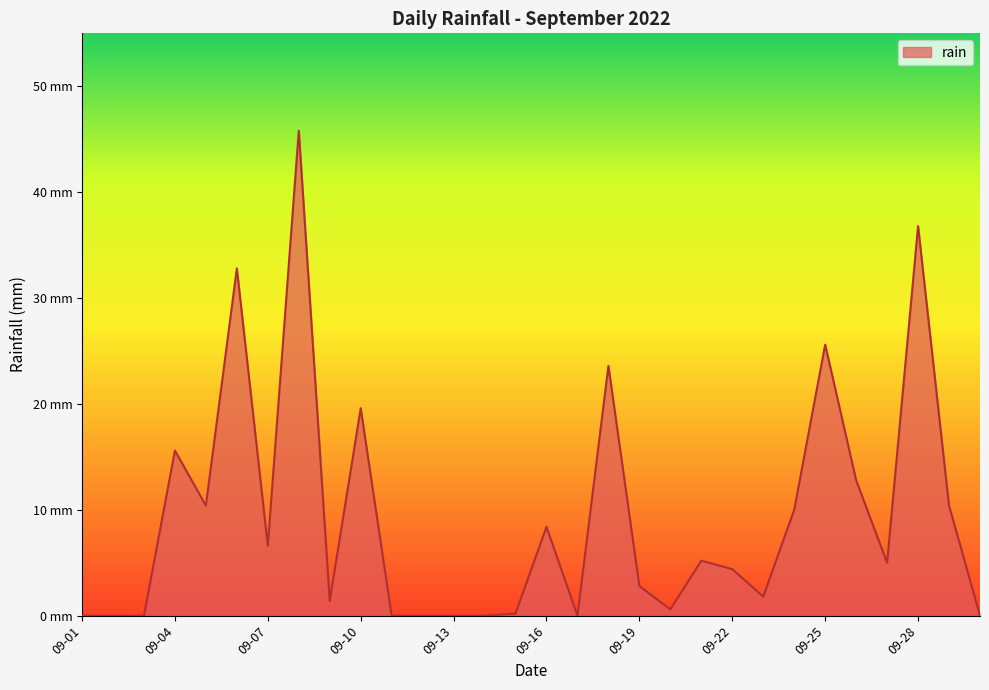

Is this an area chart (filled region under the line)?

Yes